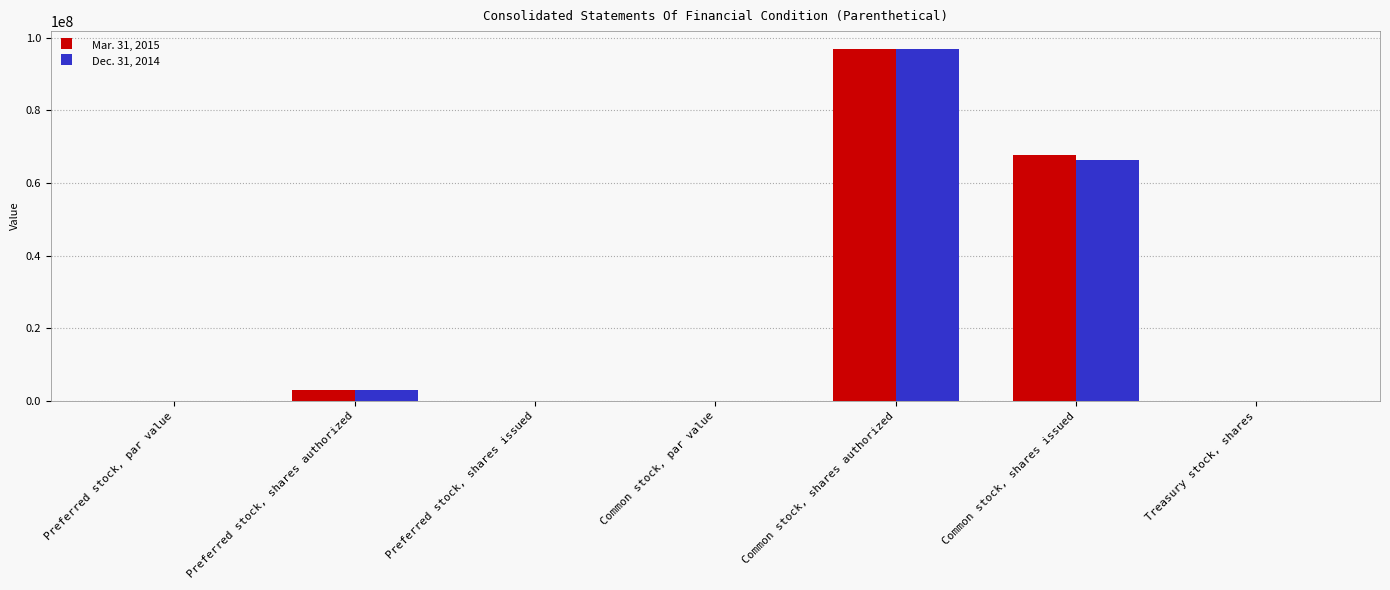

What are all the series names shown in the legend?

Mar. 31, 2015, Dec. 31, 2014